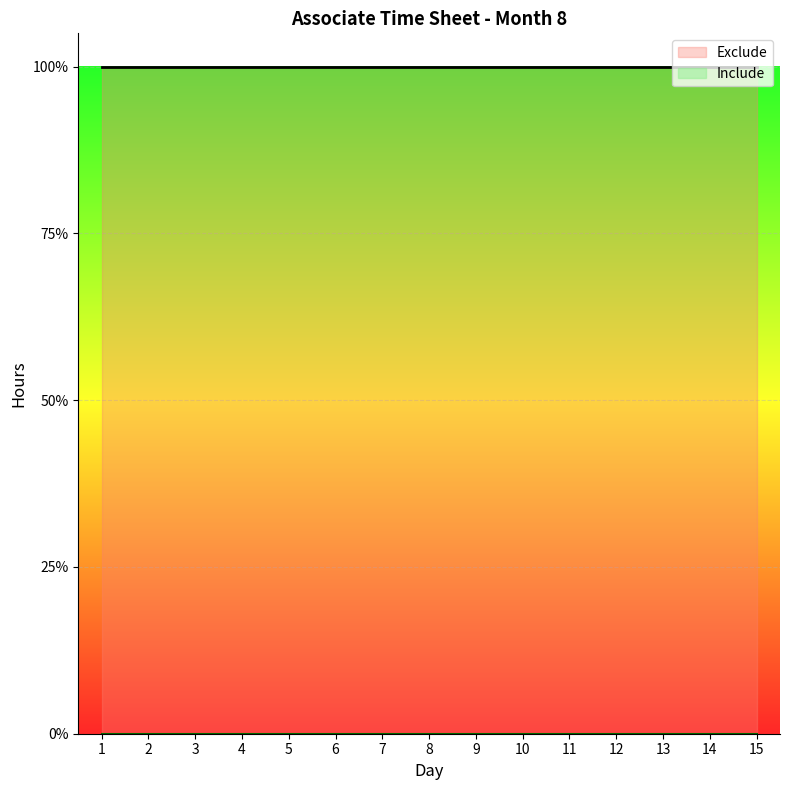

Count the number of data series in this chart.

2